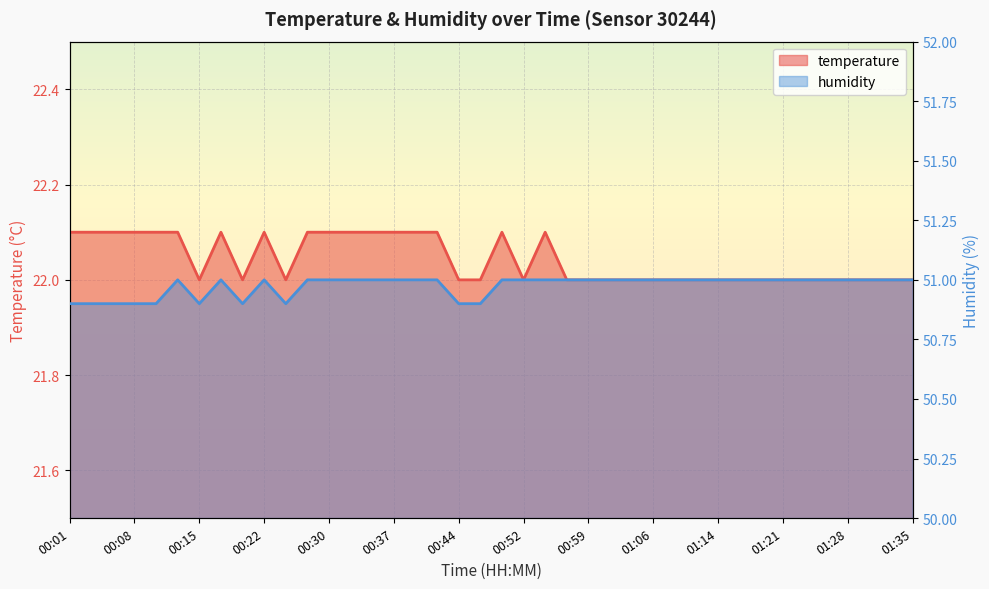

What are all the series names shown in the legend?

temperature, humidity